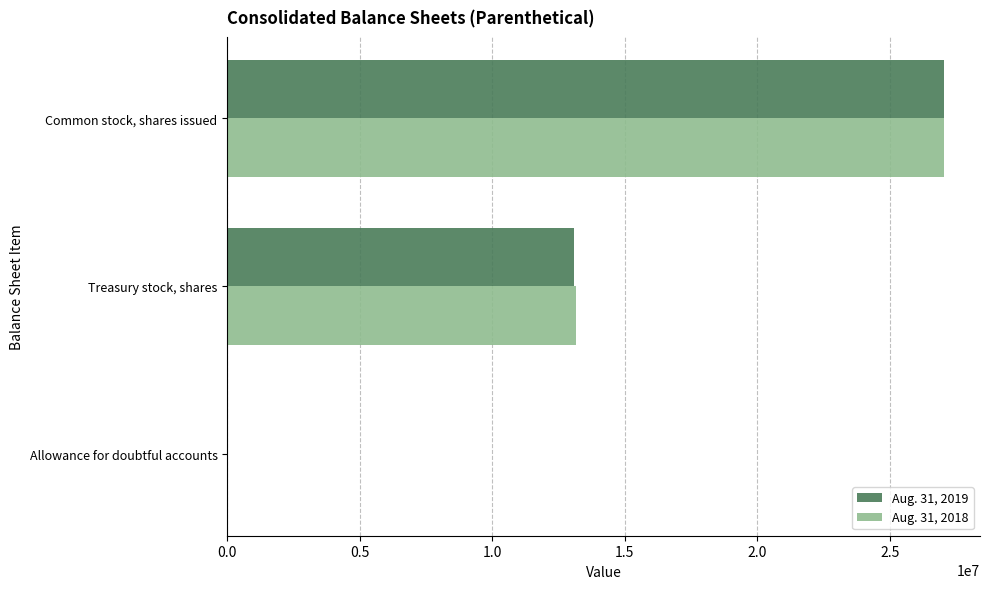

The value of Aug. 31, 2018 at Treasury stock, shares is 8521203. True or false?

False